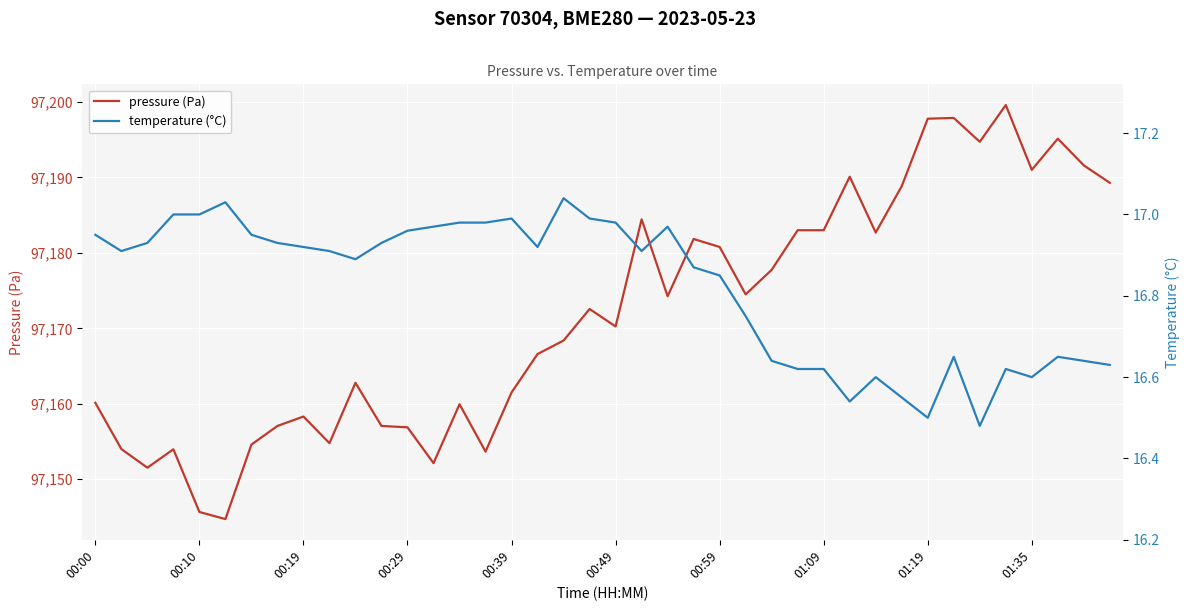

Reading left to right, what are all the values shown in this chart?

pressure (Pa): 97160.1	97154.0	97151.5	97154.0	97145.7	97144.7	97154.6	97157.1	97158.3	97154.8	97162.8	97157.1	97156.9	97152.1	97159.9	97153.7	97161.5	97166.6	97168.4	97172.6	97170.2	97184.4	97174.2	97181.8	97180.8	97174.5	97177.8	97183.0	97183.0	97190.1	97182.7	97188.8	97197.8	97197.9	97194.7	97199.6	97191.0	97195.1	97191.6	97189.3
temperature (°C): 16.9	16.9	16.9	17.0	17.0	17.0	16.9	16.9	16.9	16.9	16.9	16.9	17.0	17.0	17.0	17.0	17.0	16.9	17.0	17.0	17.0	16.9	17.0	16.9	16.9	16.8	16.6	16.6	16.6	16.5	16.6	16.6	16.5	16.6	16.5	16.6	16.6	16.6	16.6	16.6